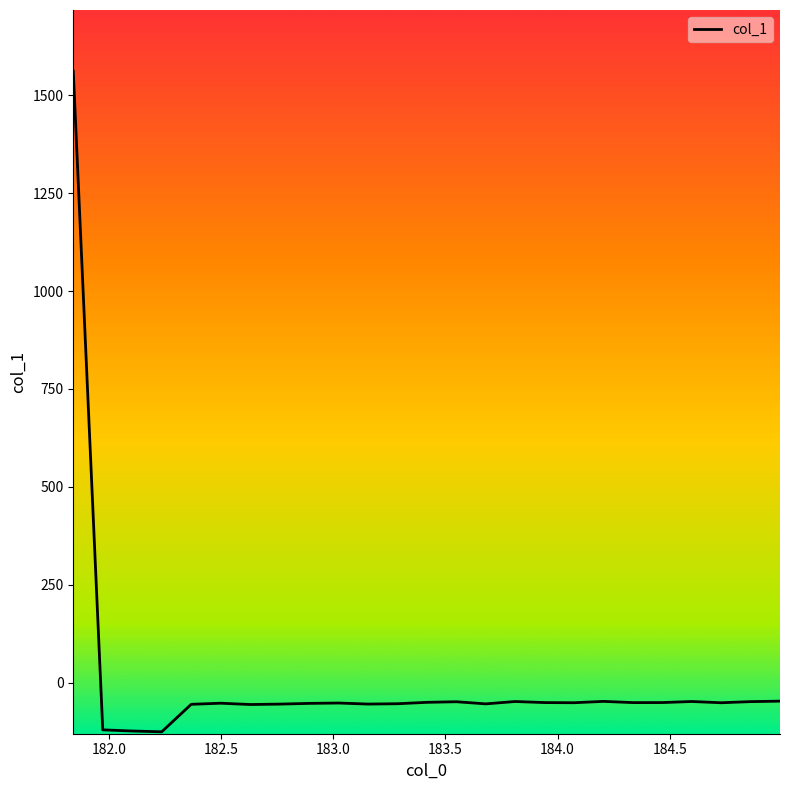

What is the difference between the maximum and minimum values?

1686.4